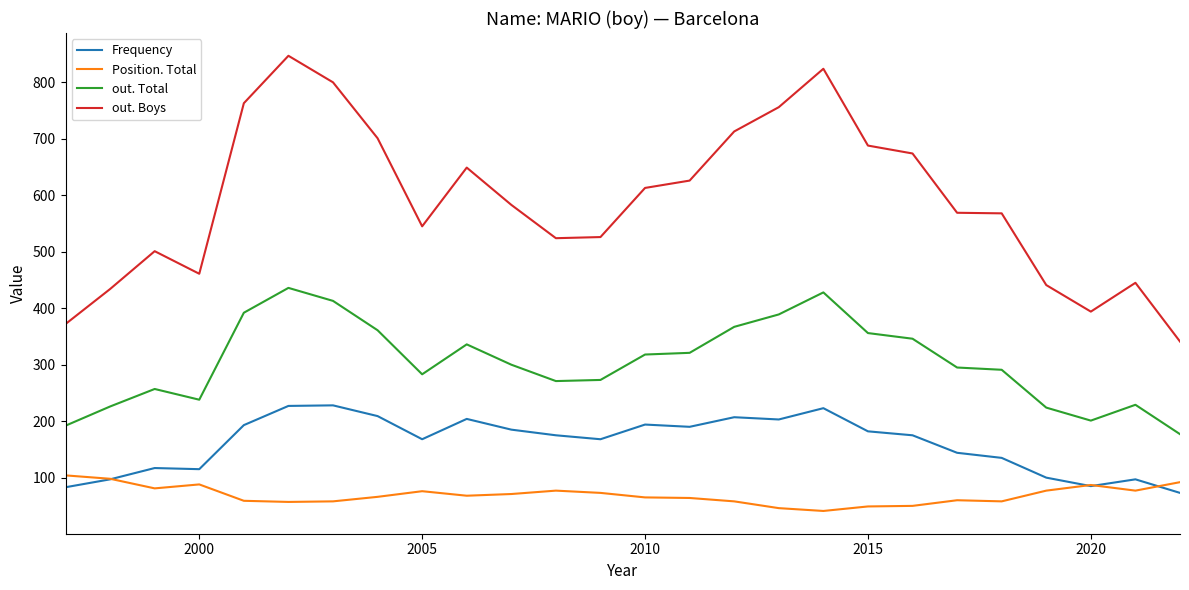

Which series has the largest total across all categories?

out. Boys